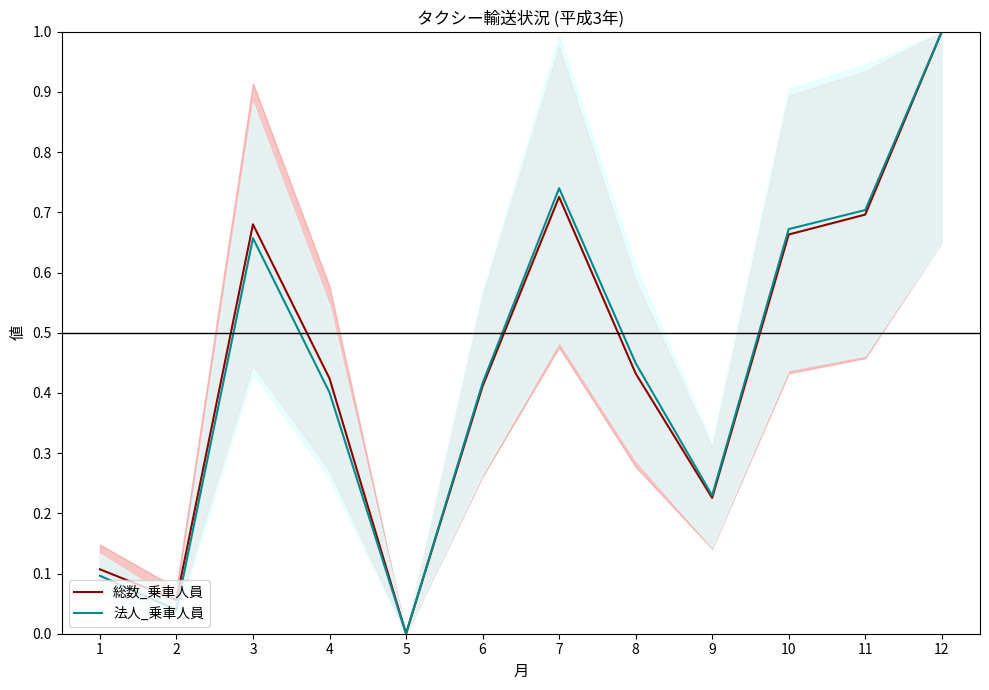

True or false: 総数_乗車人員 and 法人_乗車人員 intersect in this chart.

False